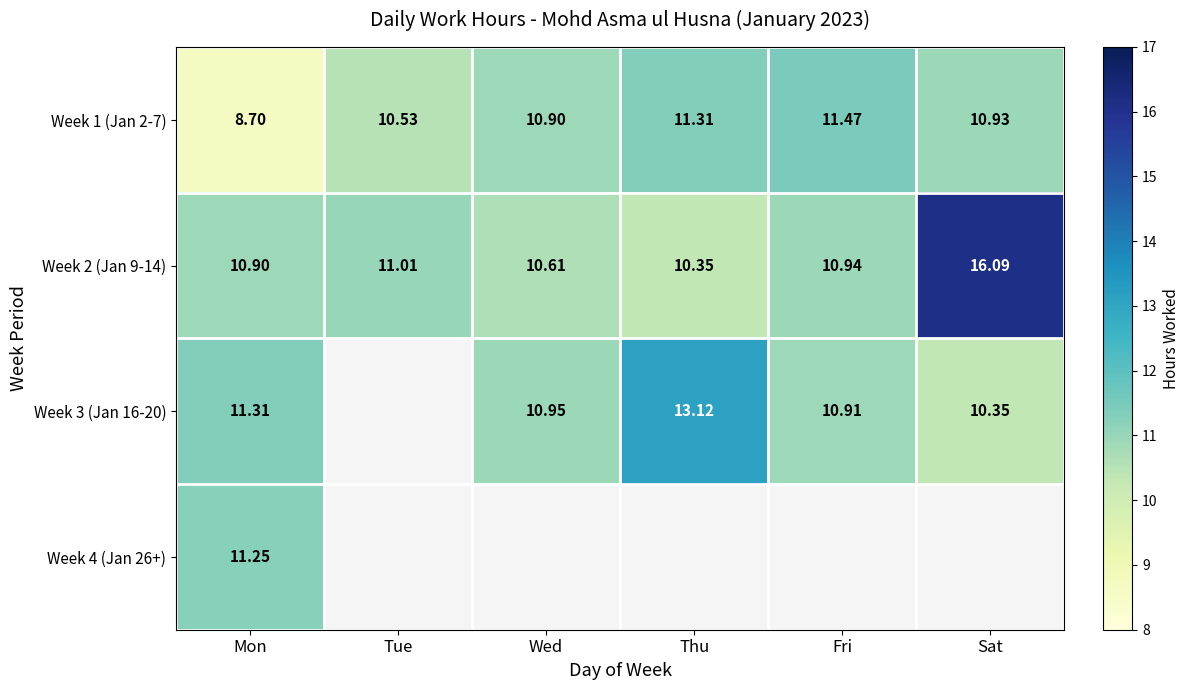

What is the total value across all series at Mon?

42.2